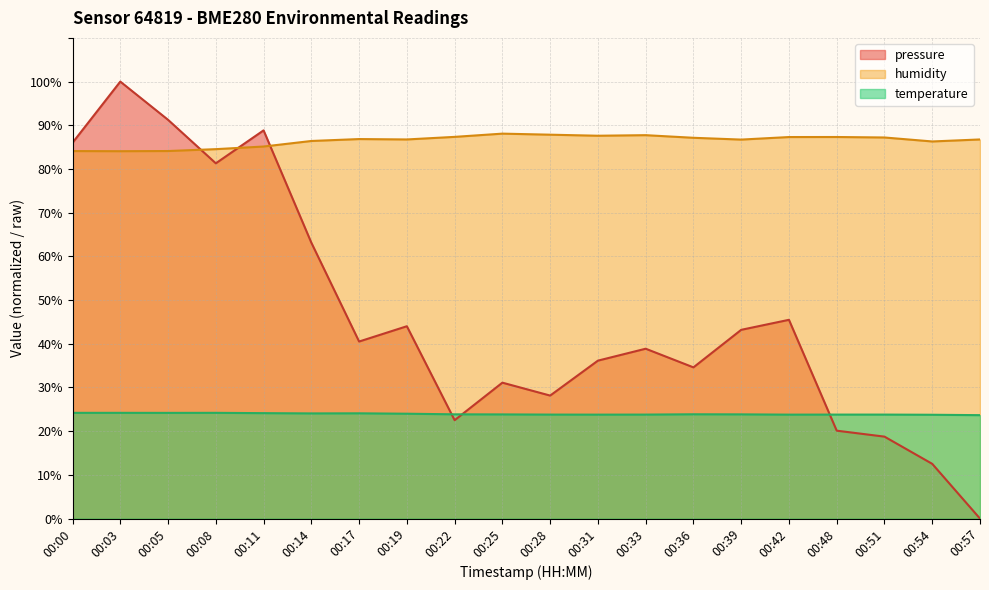

What is the difference between the maximum and minimum values in the temperature series?

0.5